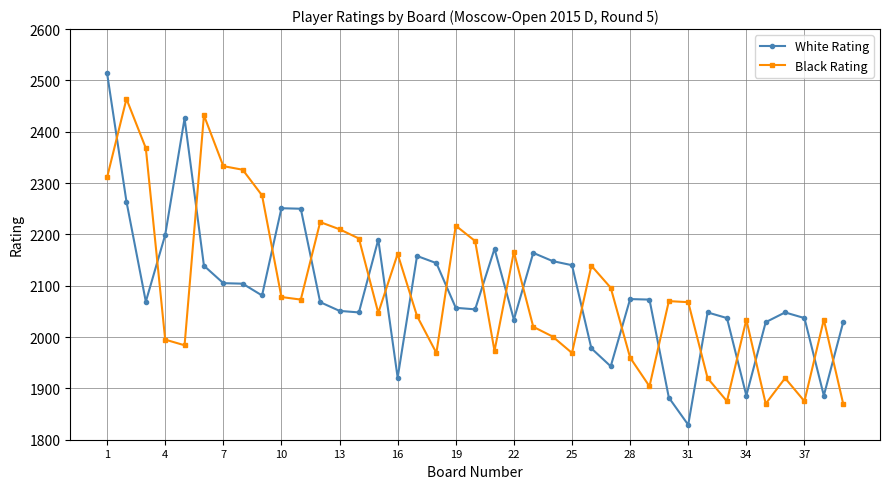

True or false: Black Rating and White Rating intersect in this chart.

True